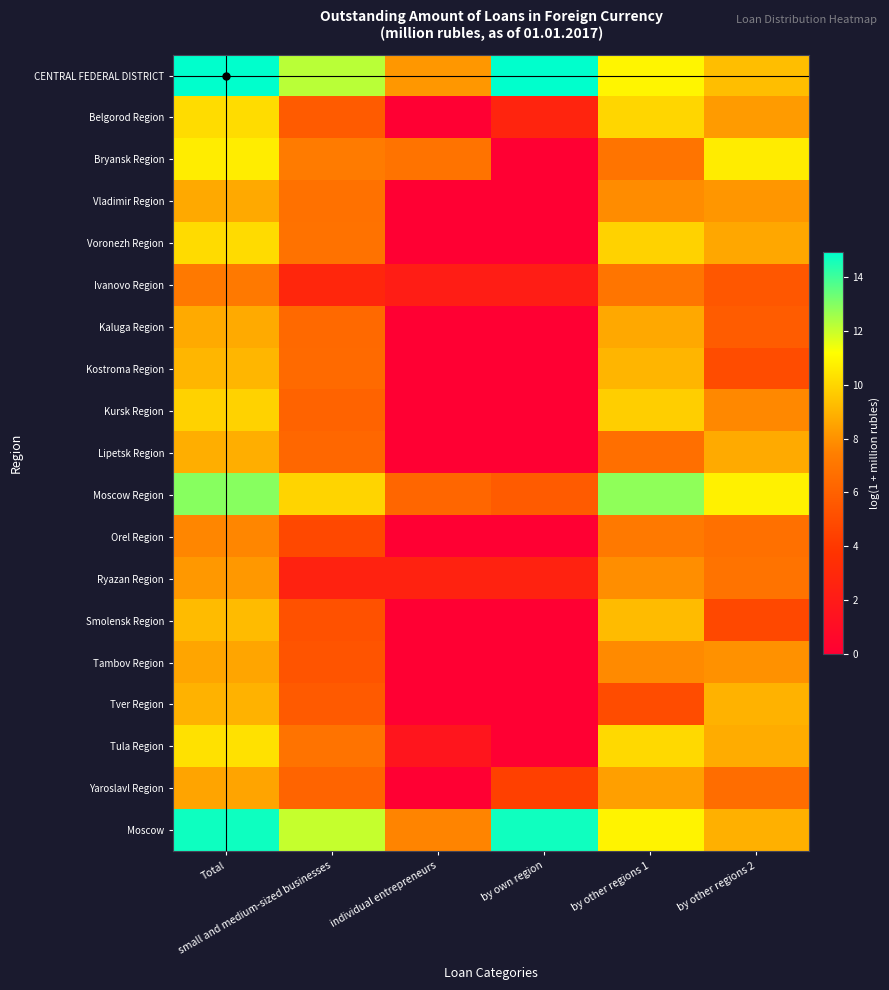

Which series has the largest range (max minus min)?

Bryansk Region